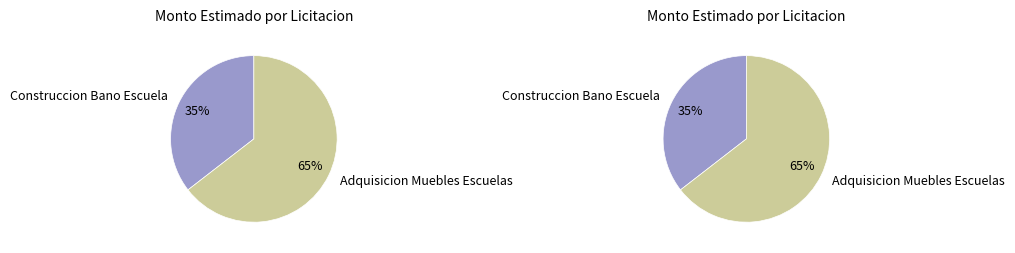

Which has a higher value, Construccion Bano Escuela or Adquisicion Muebles Escuelas?

Adquisicion Muebles Escuelas